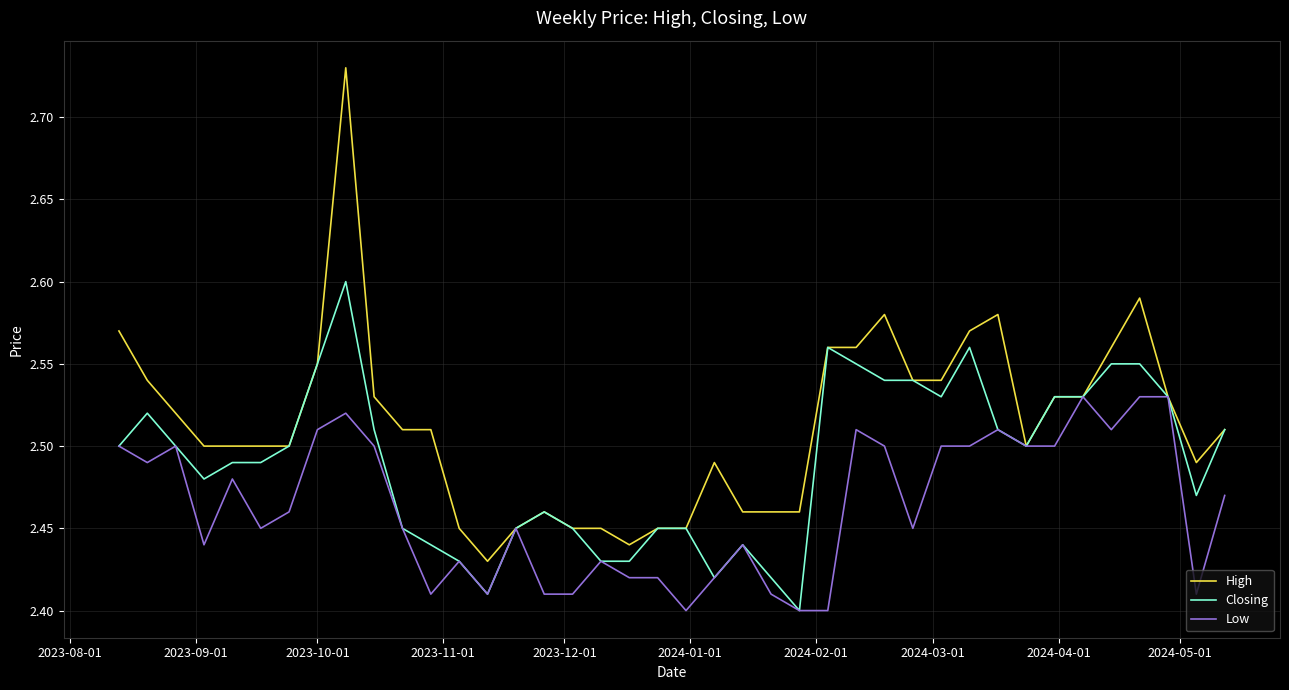

Rank the series by their maximum value, from highest to lowest.

High, Closing, Low